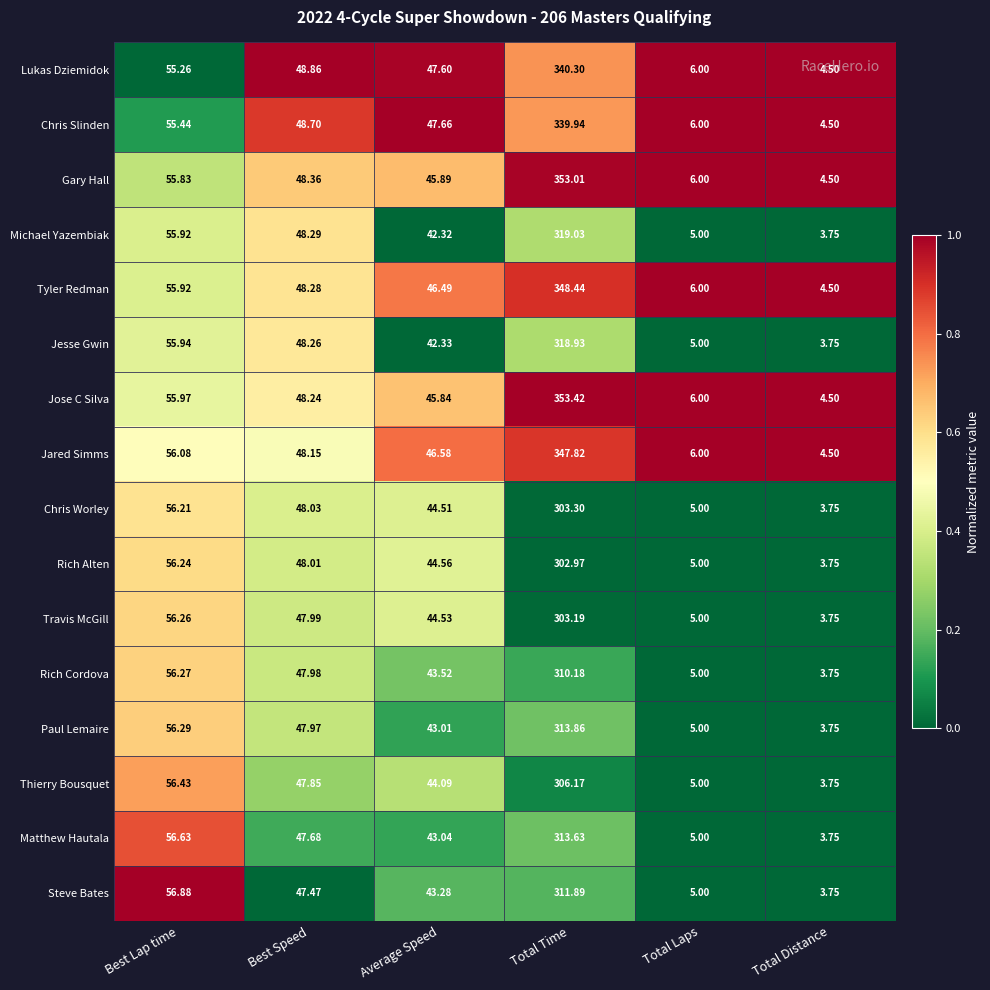

Rank the categories by Thierry Bousquet value from lowest to highest.

Total Distance, Total Laps, Average Speed, Best Speed, Best Lap time, Total Time